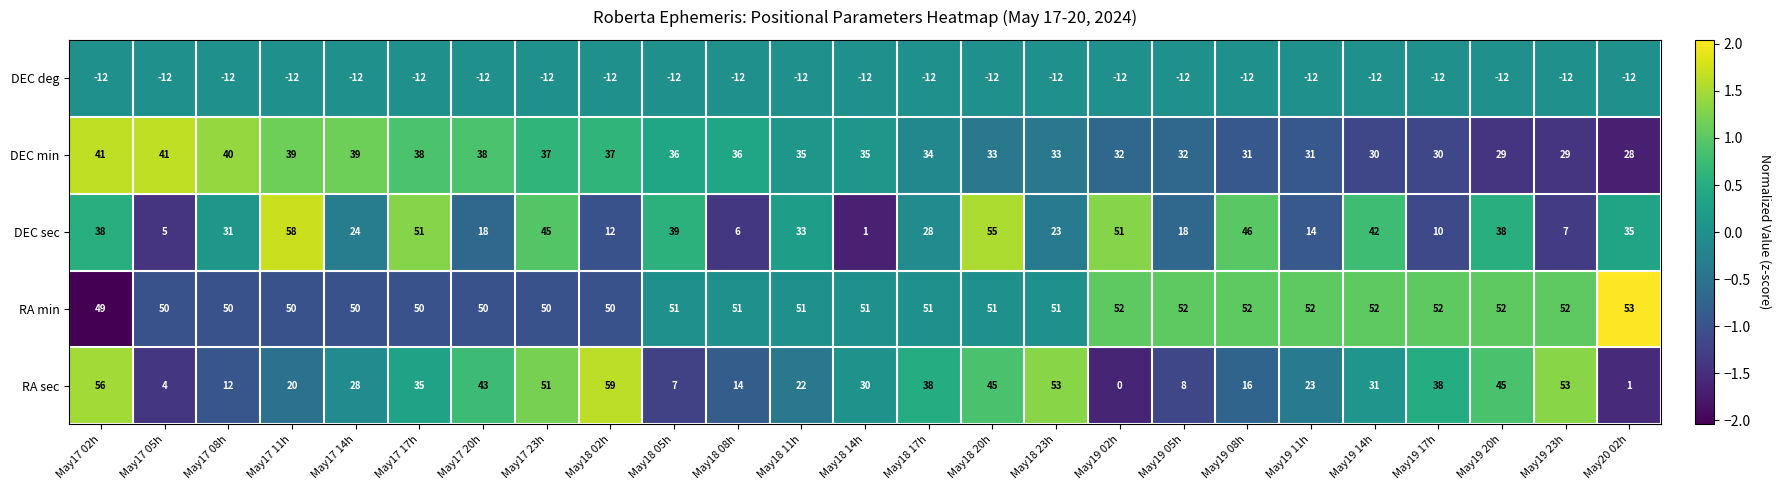

At how many categories does at least one series exceed 1?

25